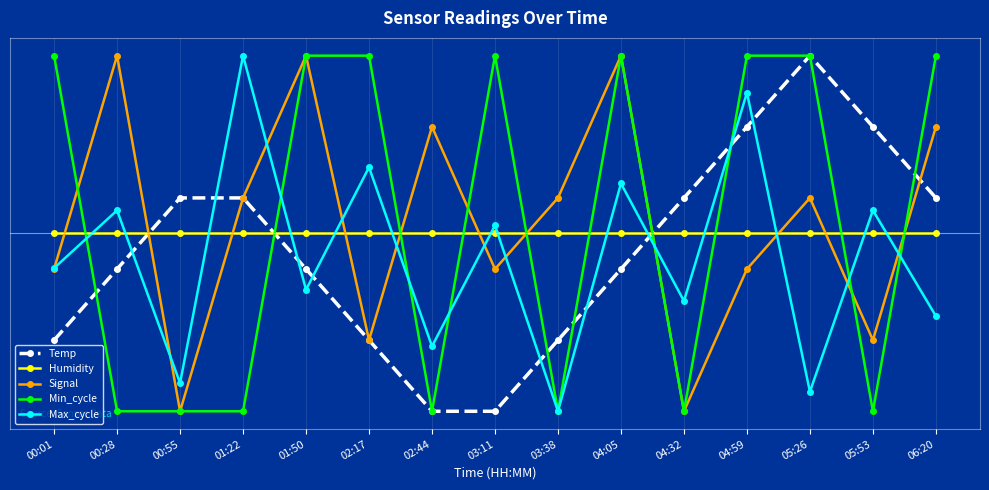

Which has a higher value, 04:05 or 00:28?

04:05